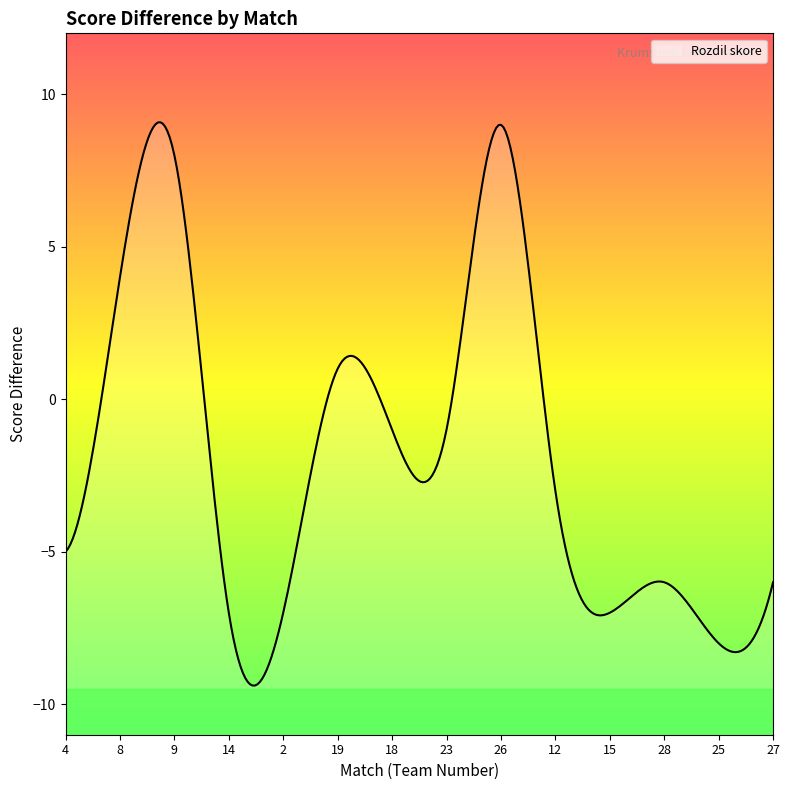

True or false: the data shows 2 at 8.

False